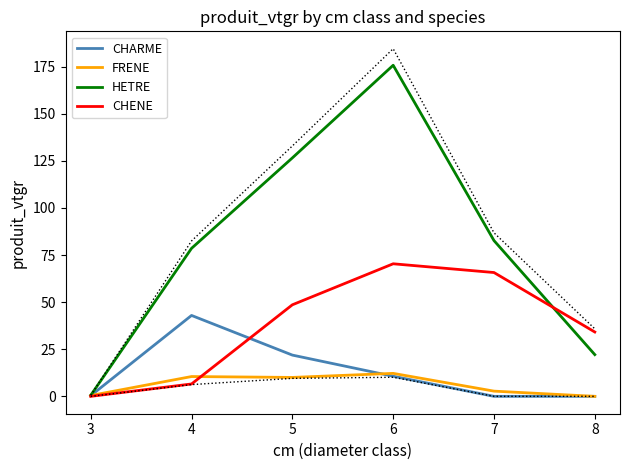

How many values in CHARME are above zero?

4